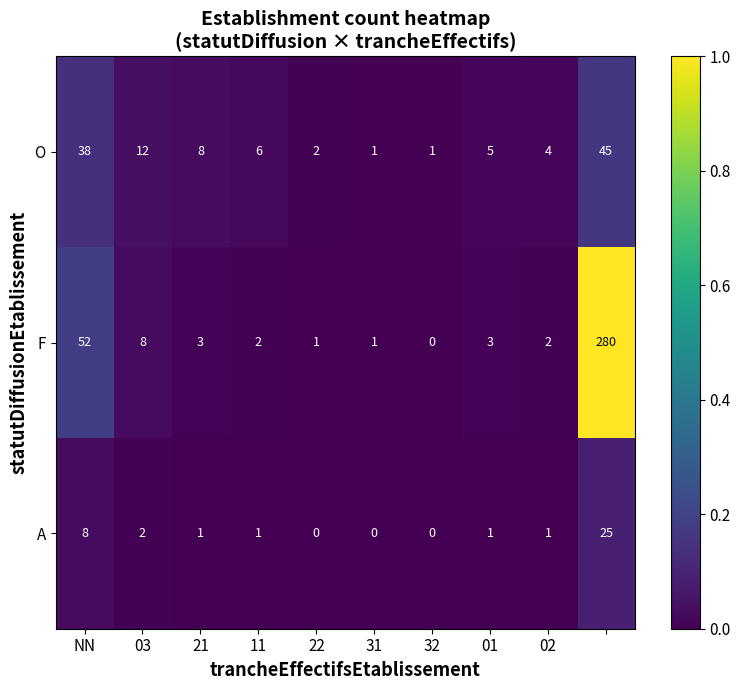

Rank the series by their average value, from highest to lowest.

F, O, A